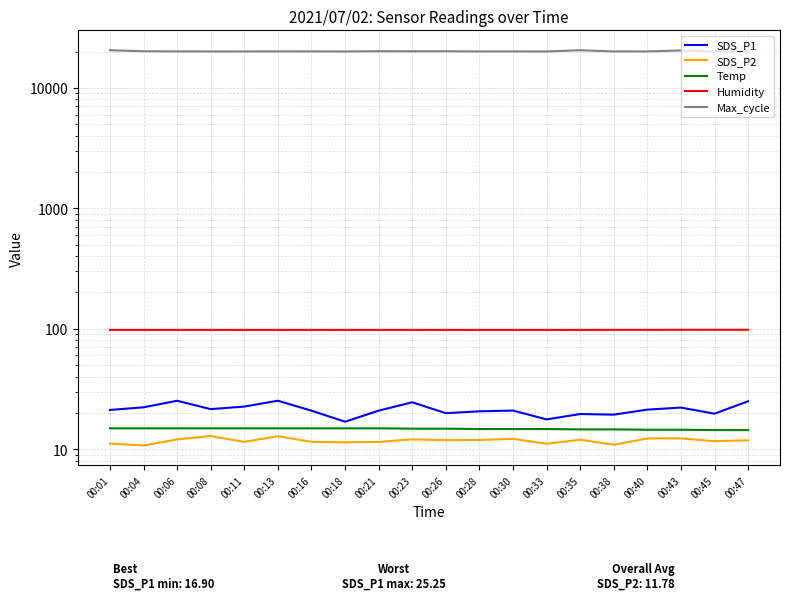

Reading right to left, what are all the values shown in this chart?

SDS_P1: 00:47=25.0	00:45=19.7	00:43=22.1	00:40=21.3	00:38=19.4	00:35=19.6	00:33=17.7	00:30=20.9	00:28=20.6	00:26=19.9	00:23=24.5	00:21=20.9	00:18=16.9	00:16=20.9	00:13=25.2	00:11=22.6	00:08=21.5	00:06=25.2	00:04=22.3	00:01=21.2
SDS_P2: 00:47=11.8	00:45=11.7	00:43=12.3	00:40=12.3	00:38=10.9	00:35=12.0	00:33=11.1	00:30=12.2	00:28=11.9	00:26=11.9	00:23=12.1	00:21=11.5	00:18=11.4	00:16=11.5	00:13=12.8	00:11=11.5	00:08=12.8	00:06=12.1	00:04=10.7	00:01=11.1
Temp: 00:47=14.4	00:45=14.4	00:43=14.5	00:40=14.5	00:38=14.6	00:35=14.6	00:33=14.7	00:30=14.7	00:28=14.7	00:26=14.8	00:23=14.8	00:21=14.9	00:18=14.9	00:16=14.9	00:13=14.9	00:11=14.9	00:08=14.9	00:06=14.9	00:04=14.9	00:01=14.9
Humidity: 00:47=98.0	00:45=98.0	00:43=98.0	00:40=97.9	00:38=97.9	00:35=97.8	00:33=97.8	00:30=97.8	00:28=97.8	00:26=97.8	00:23=97.8	00:21=97.8	00:18=97.8	00:16=97.8	00:13=97.8	00:11=97.8	00:08=97.8	00:06=97.8	00:04=97.8	00:01=97.8
Max_cycle: 00:47=20021.0	00:45=20025.0	00:43=20427.0	00:40=20029.0	00:38=20052.0	00:35=20502.0	00:33=20030.0	00:30=20037.0	00:28=20033.0	00:26=20112.0	00:23=20095.0	00:21=20128.0	00:18=20022.0	00:16=20047.0	00:13=20053.0	00:11=20032.0	00:08=20030.0	00:06=20054.0	00:04=20108.0	00:01=20501.0